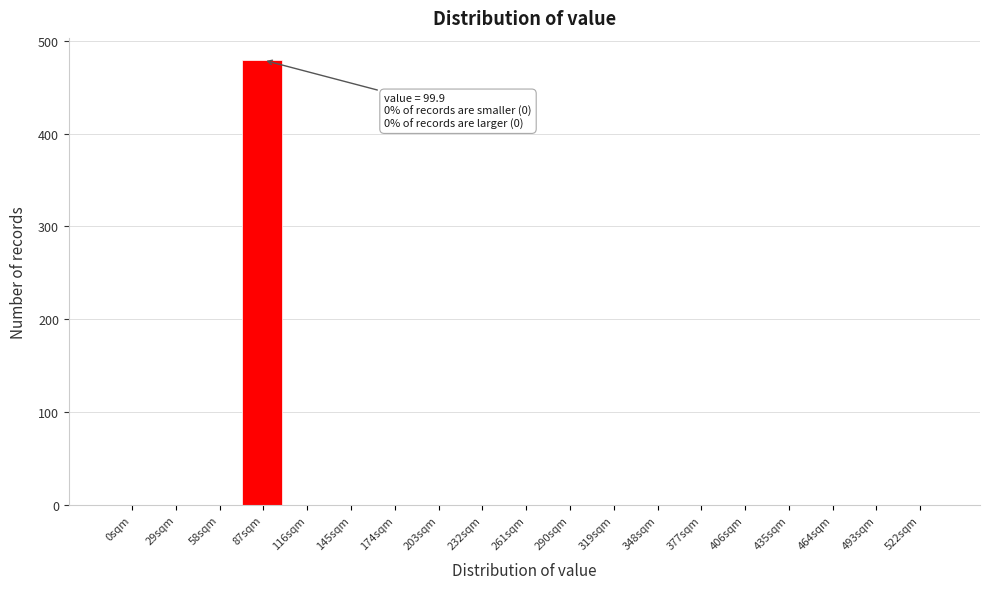

Reading right to left, what are all the values shown in this chart?

522sqm=0	493sqm=0	464sqm=0	435sqm=0	406sqm=0	377sqm=0	348sqm=0	319sqm=0	290sqm=0	261sqm=0	232sqm=0	203sqm=0	174sqm=0	145sqm=0	116sqm=0	87sqm=479	58sqm=0	29sqm=0	0sqm=0